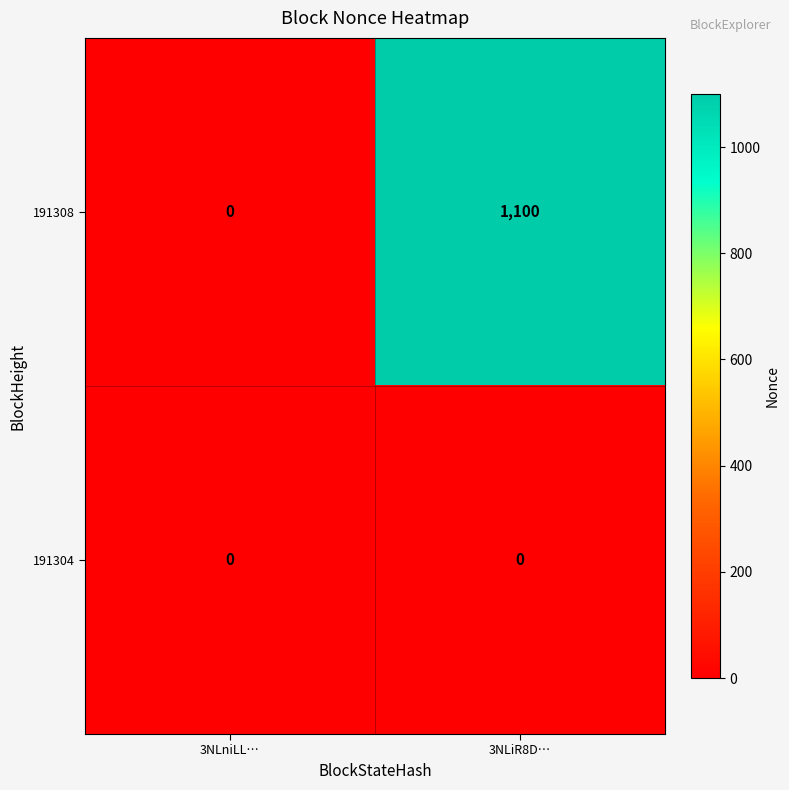

The 191304 series shows 0 at 3NLniLL…. True or false?

True